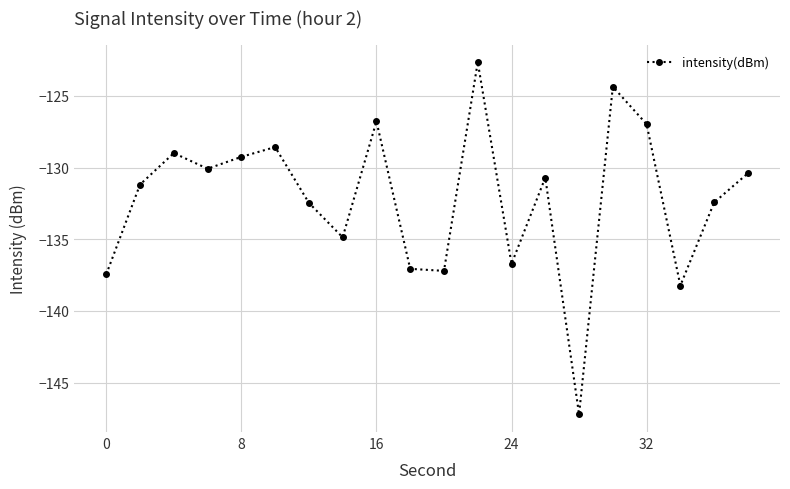

How many points are lower than both their immediate neighbors (excluding endpoints)?

6